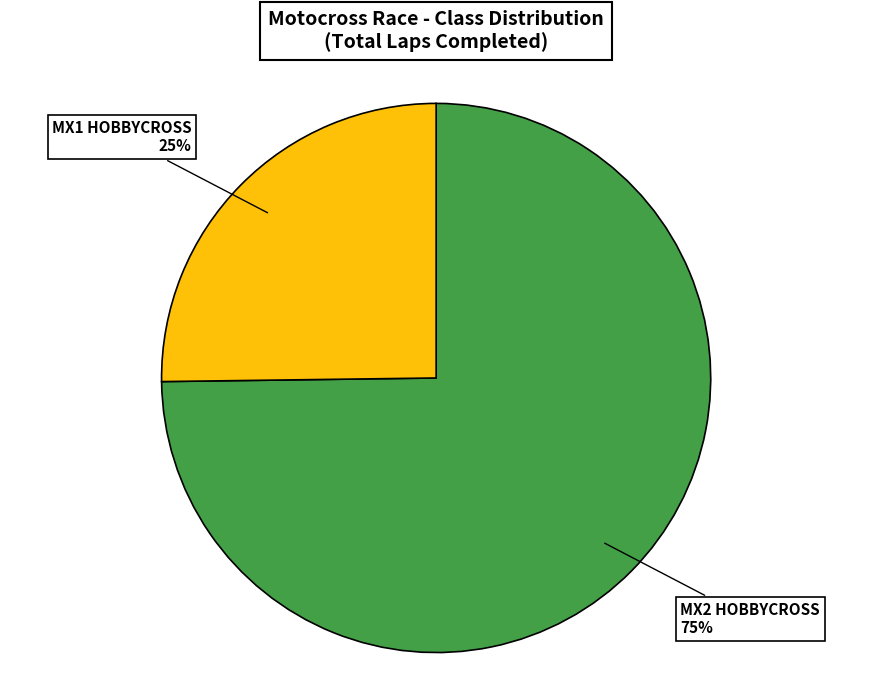

Is there any slice that represents more than half of the pie?

Yes